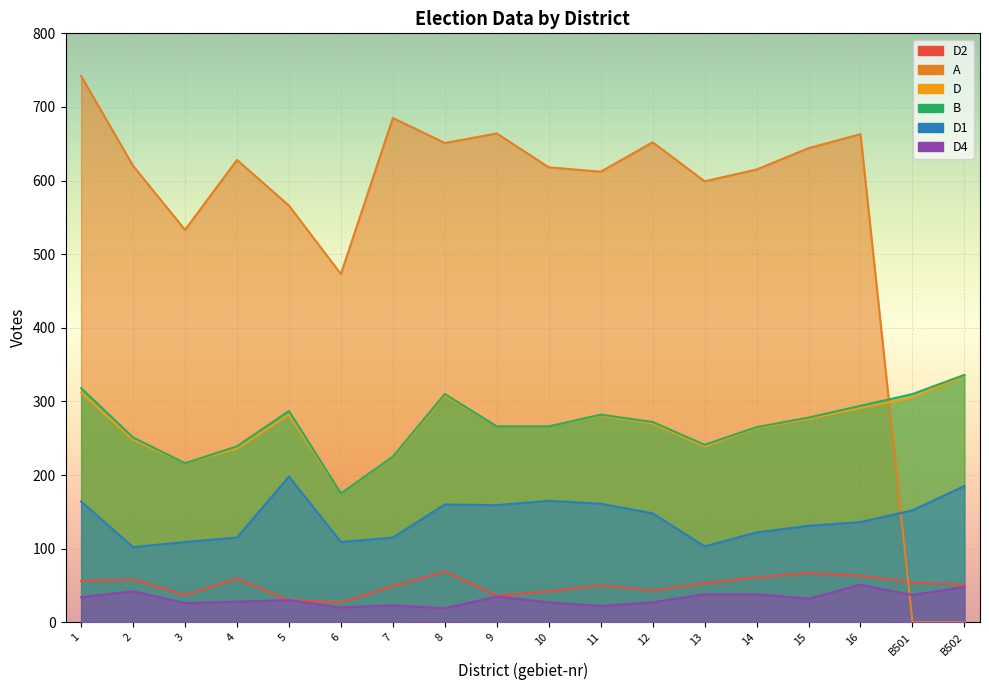

Where does the D series first go above 270?

1